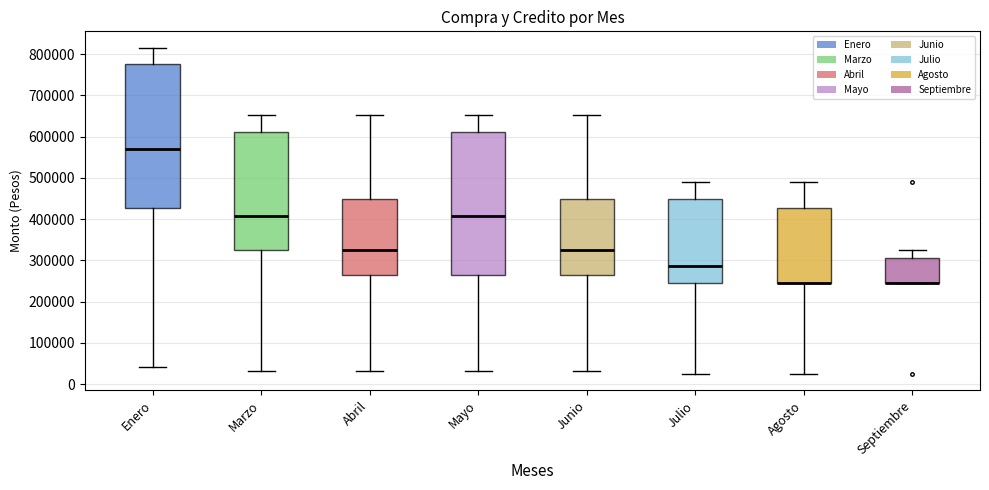

Reading left to right, read every box against the y-axis: the position of its median line, the range the box covers, and the ends of its whiskers. The values are not printed on the chart, so give them approximately, as read against the axis.

Enero: median 570000, box 430000 to 780000, whiskers 40000 to 820000
Marzo: median 410000, box 330000 to 610000, whiskers 30000 to 650000
Abril: median 330000, box 270000 to 450000, whiskers 30000 to 650000
Mayo: median 410000, box 270000 to 610000, whiskers 30000 to 650000
Junio: median 330000, box 270000 to 450000, whiskers 30000 to 650000
Julio: median 290000, box 240000 to 450000, whiskers 20000 to 490000
Agosto: median 240000 (drawn on the box's lower edge), box 240000 to 430000, whiskers 20000 to 490000
Septiembre: median 240000 (drawn on the box's lower edge), box 240000 to 310000, whiskers 240000 to 330000